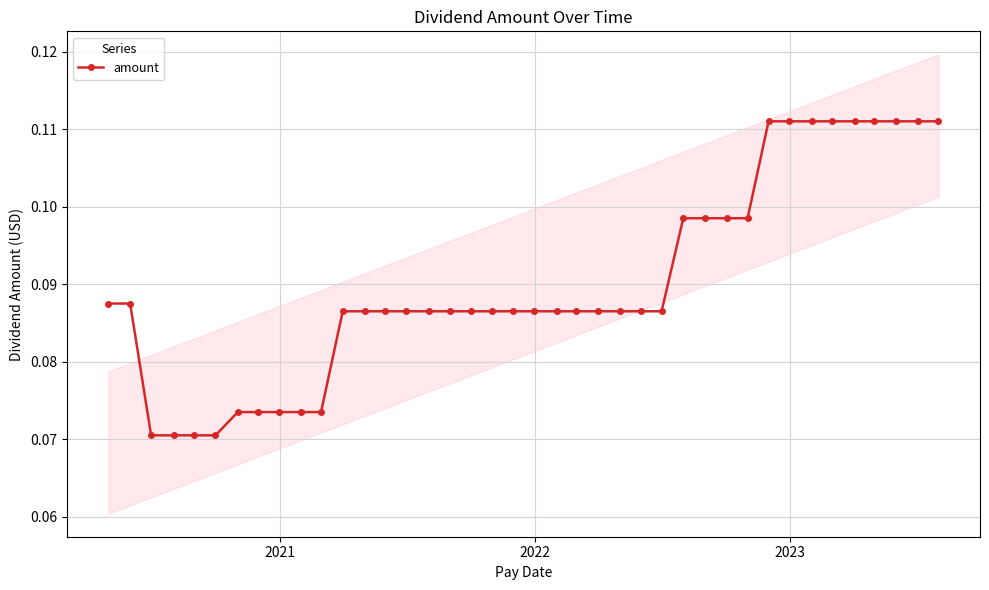

What is the smallest value displayed?

0.1